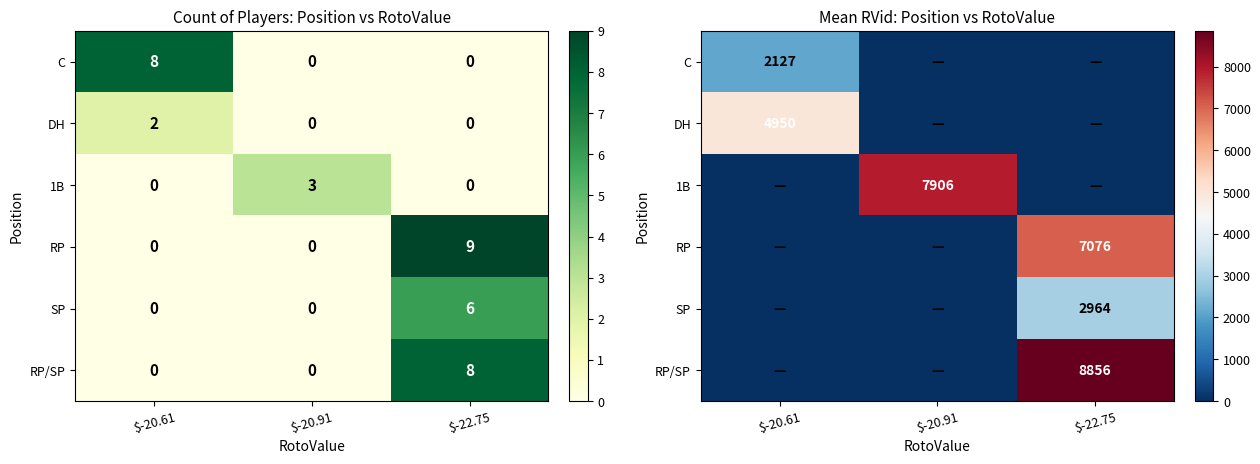

Rank the series at $-20.91 from lowest to highest value.

C, DH, RP, SP, RP/SP, 1B